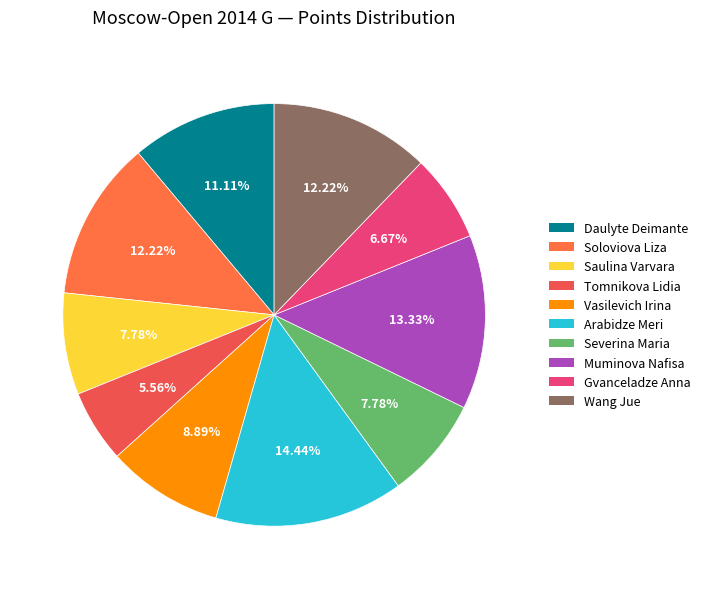

How many segments does this pie chart have?

10